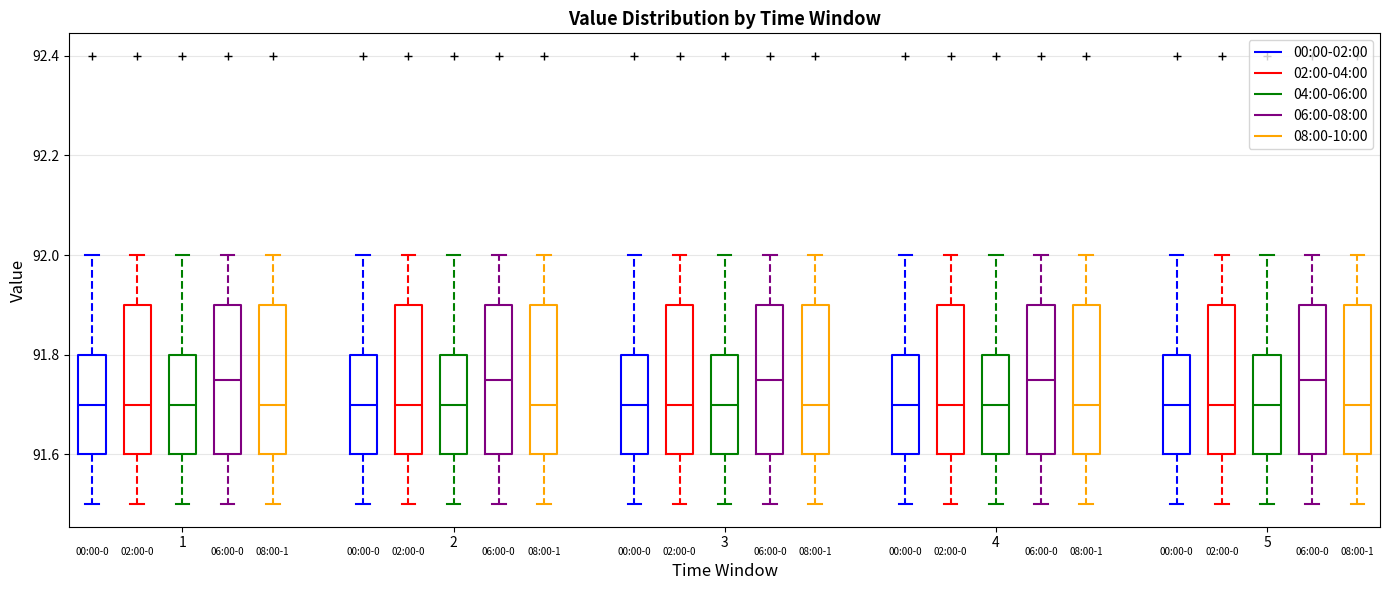

Where is the lower edge of the box for 5 (04:00-06:00) on the y-axis? The values are not printed on the chart, so give them approximately, as read against the axis.

91.60